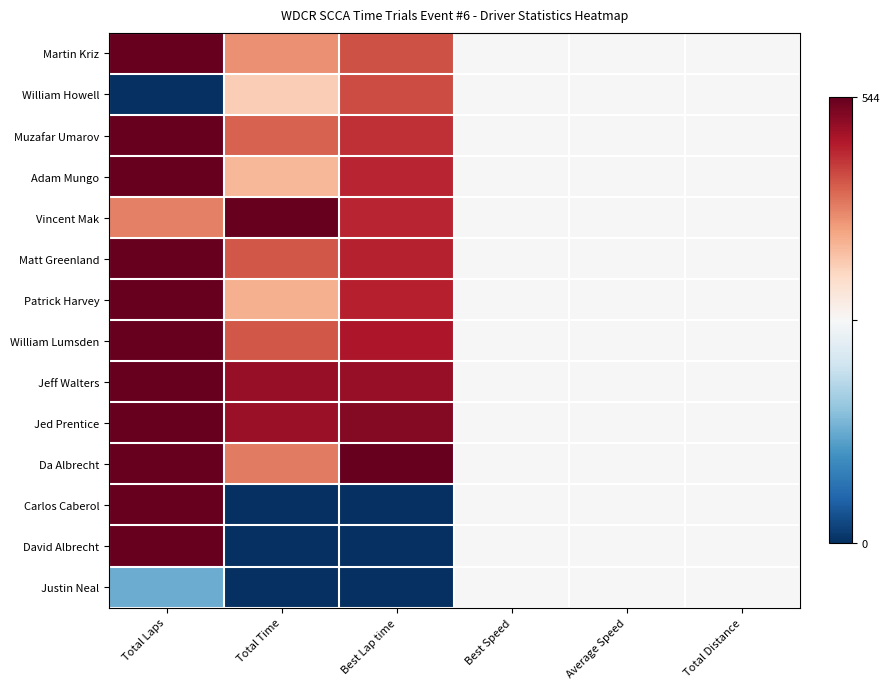

What is the spread (max minus min) of values at Total Time?

1.0